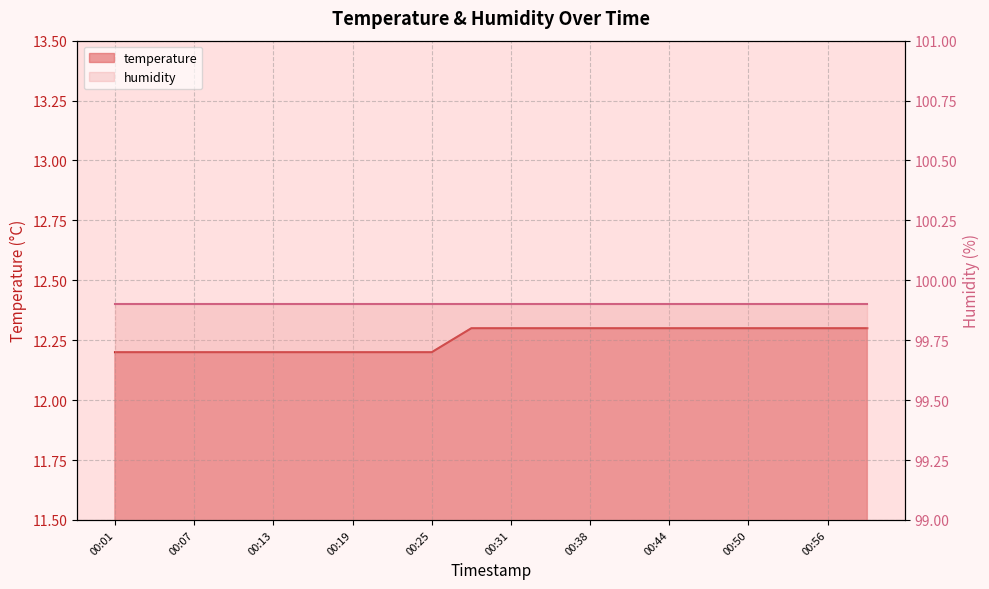

What is the difference between the second highest and second lowest values?

0.1